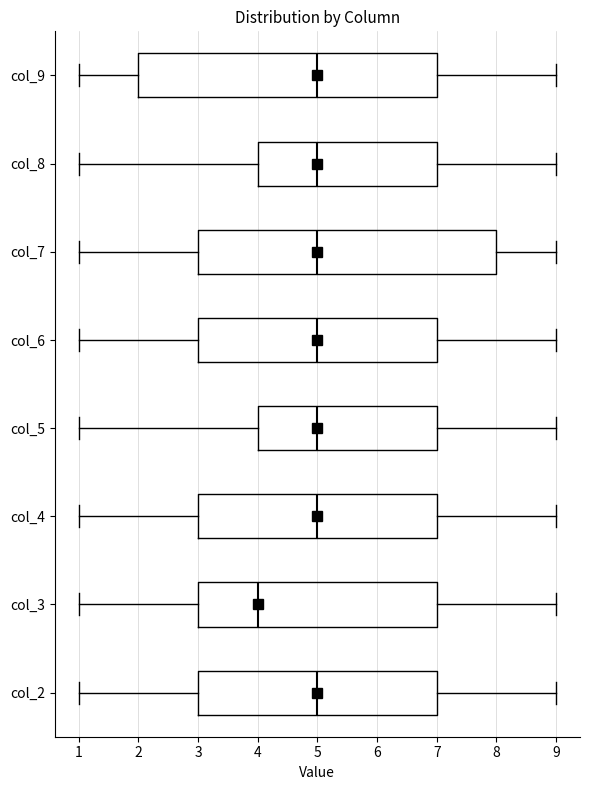

Reading bottom to top, transcribe this box plot: for each box, give where its median line is, the range the box spans, and where its two whiskers end, as read against the x-axis. The values are not printed on the chart, so give them approximately, as read against the axis.

col_2: median 5, box 3 to 7, whiskers 1 to 9
col_3: median 4, box 3 to 7, whiskers 1 to 9
col_4: median 5, box 3 to 7, whiskers 1 to 9
col_5: median 5, box 4 to 7, whiskers 1 to 9
col_6: median 5, box 3 to 7, whiskers 1 to 9
col_7: median 5, box 3 to 8, whiskers 1 to 9
col_8: median 5, box 4 to 7, whiskers 1 to 9
col_9: median 5, box 2 to 7, whiskers 1 to 9